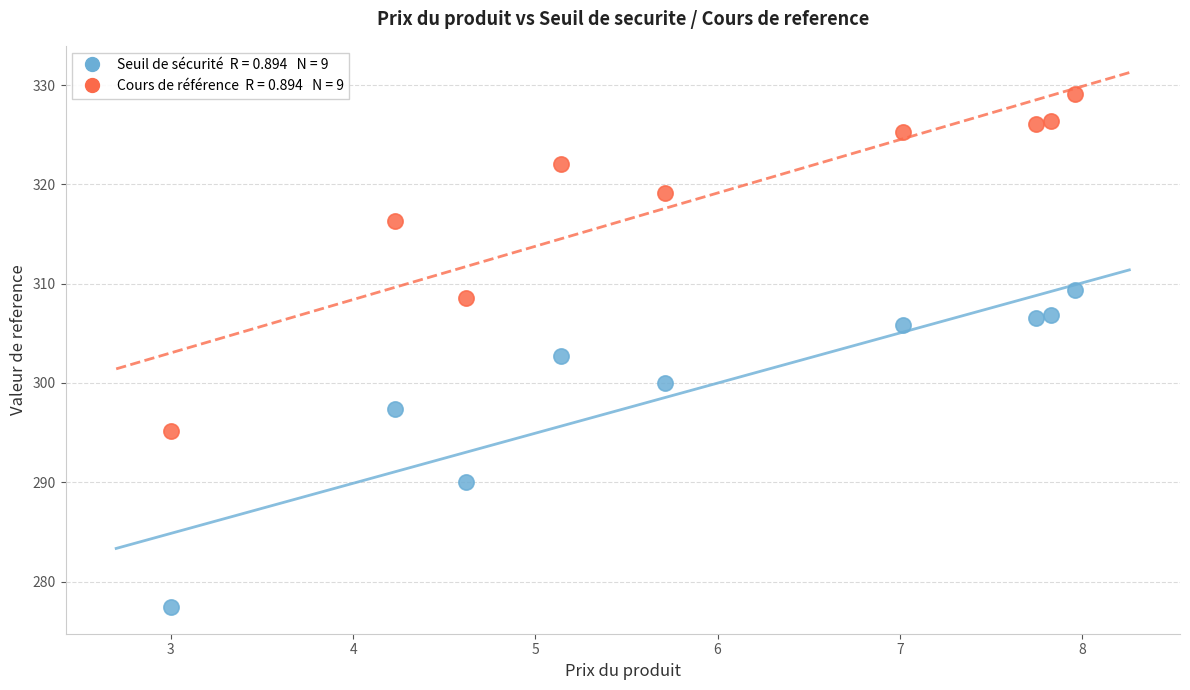

Across all data points, what is the range of X values (max minus min)?

5.0